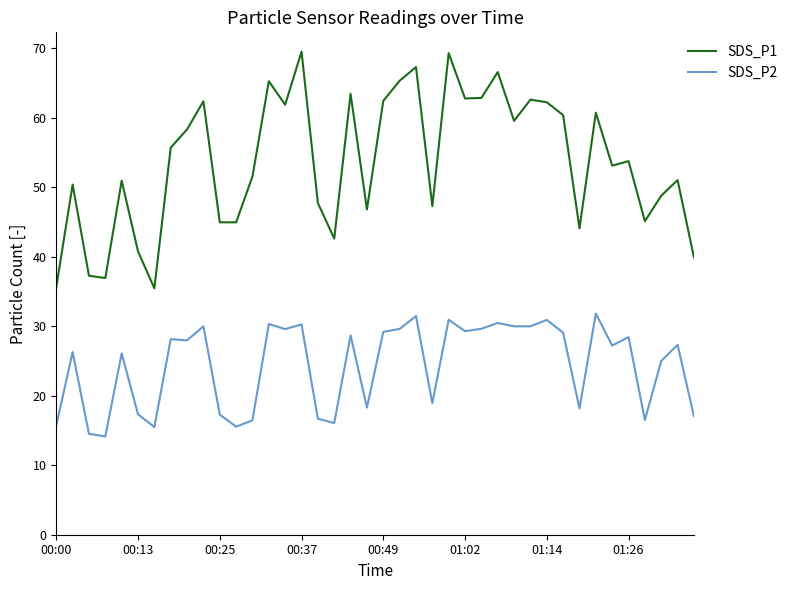

Which series has the largest total across all categories?

SDS_P1